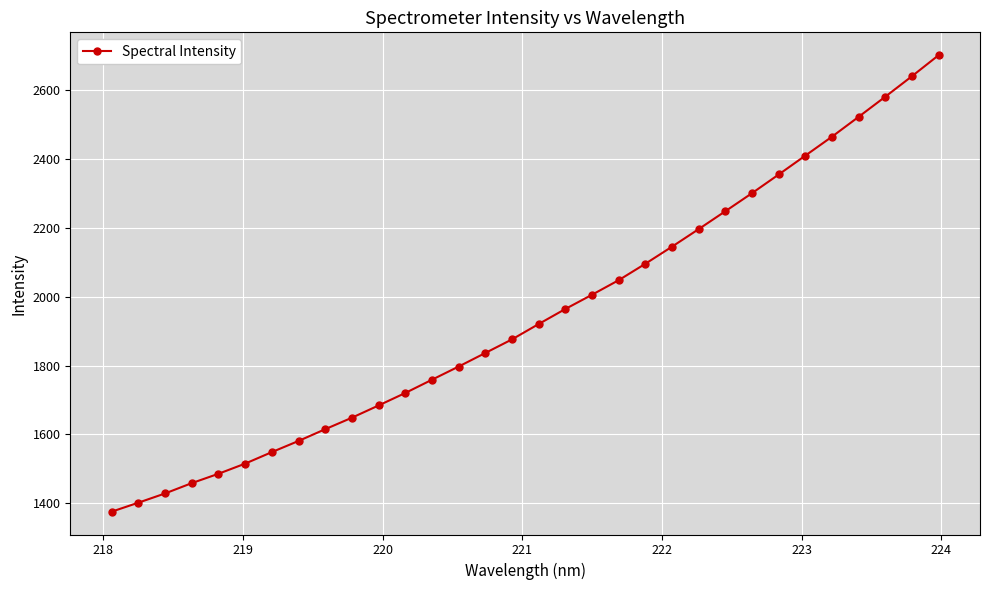

What is the smallest value displayed?

1375.1